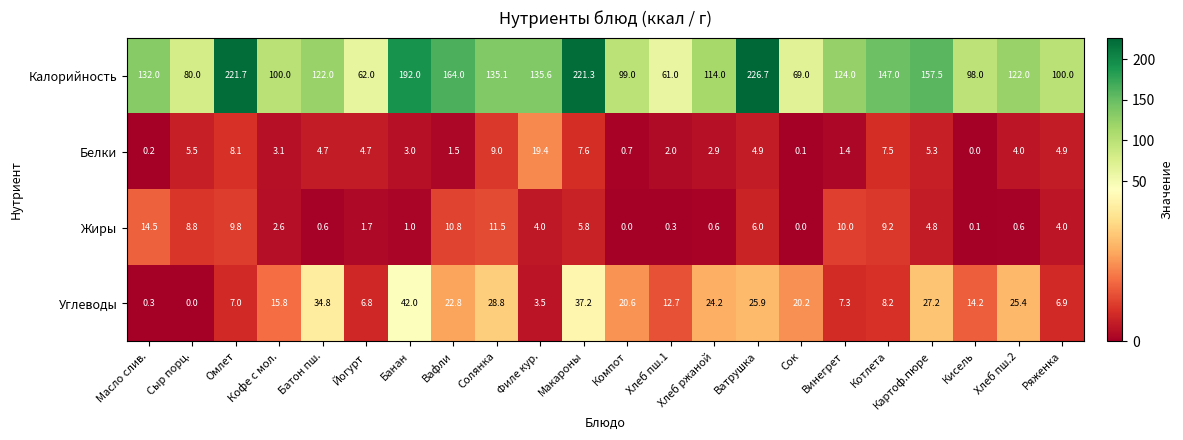

Read the Калорийность value at Вафли.

164.0